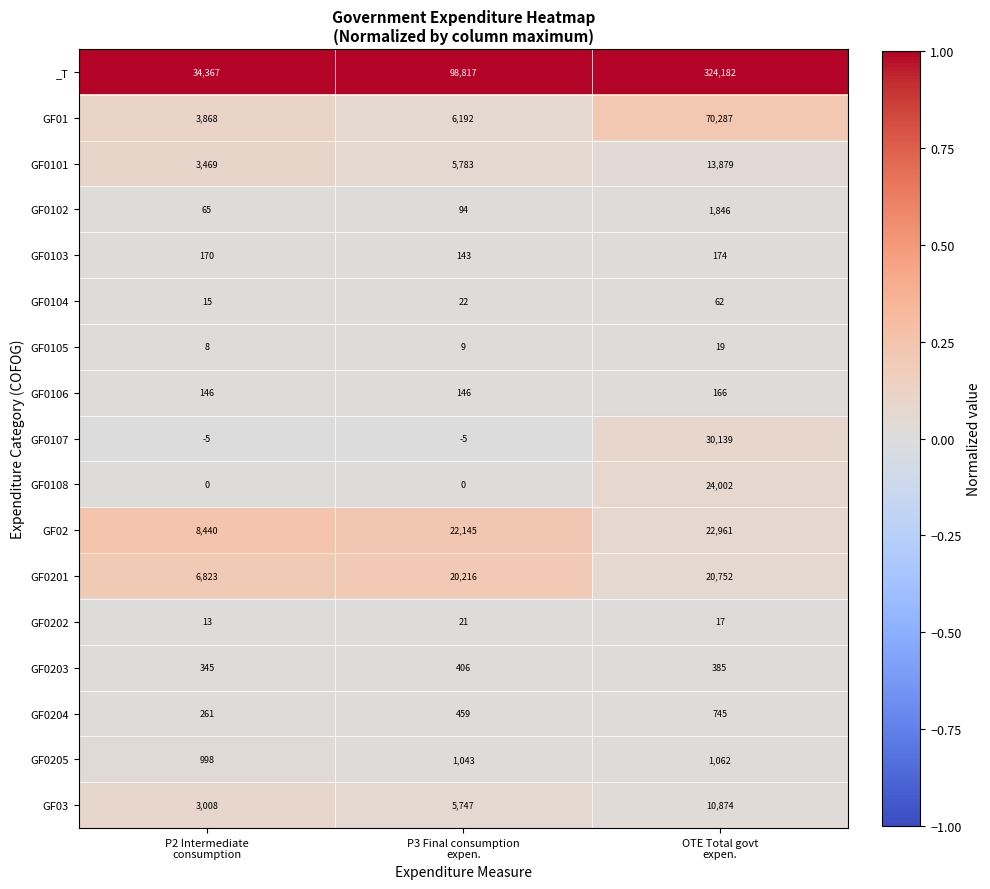

Count the GF0203 values in the range 345 to 406.

3